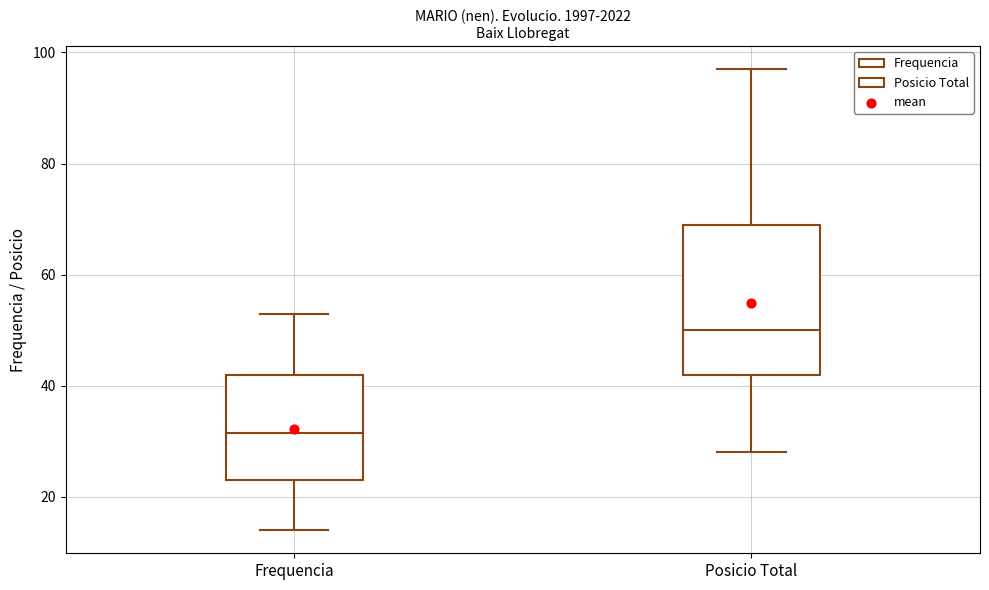

Where does the median line of the box for Posicio Total sit on the y-axis? The values are not printed on the chart, so give them approximately, as read against the axis.

50